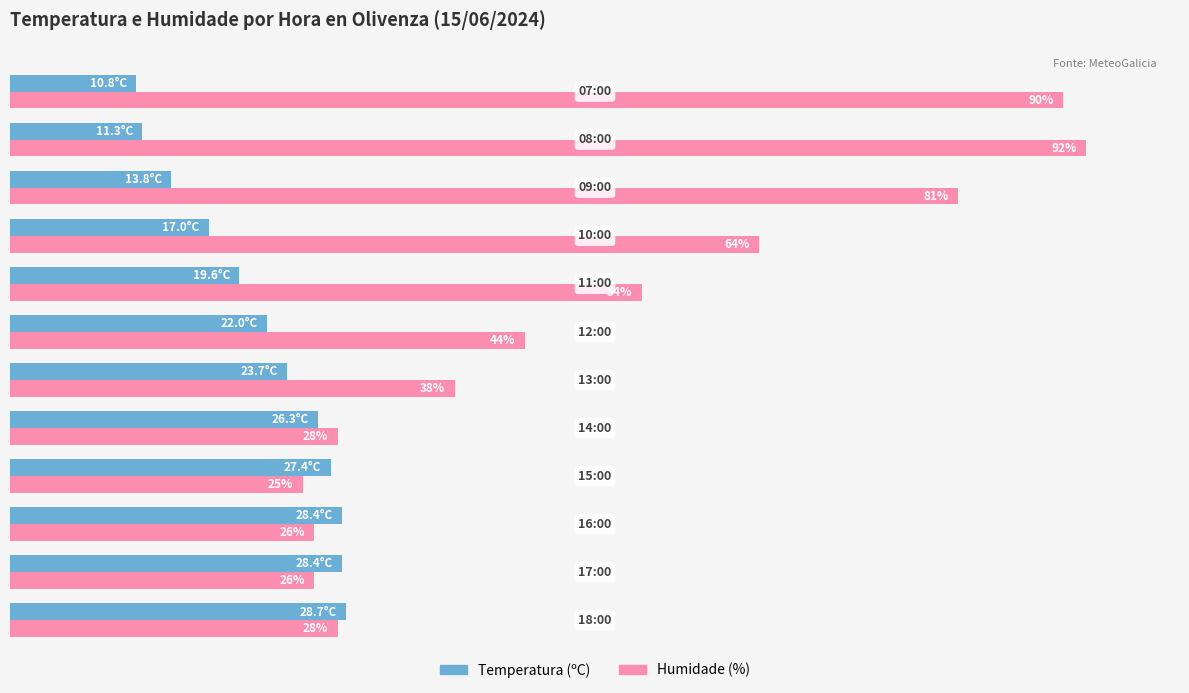

Which series has the largest total across all categories?

Humidade (%)